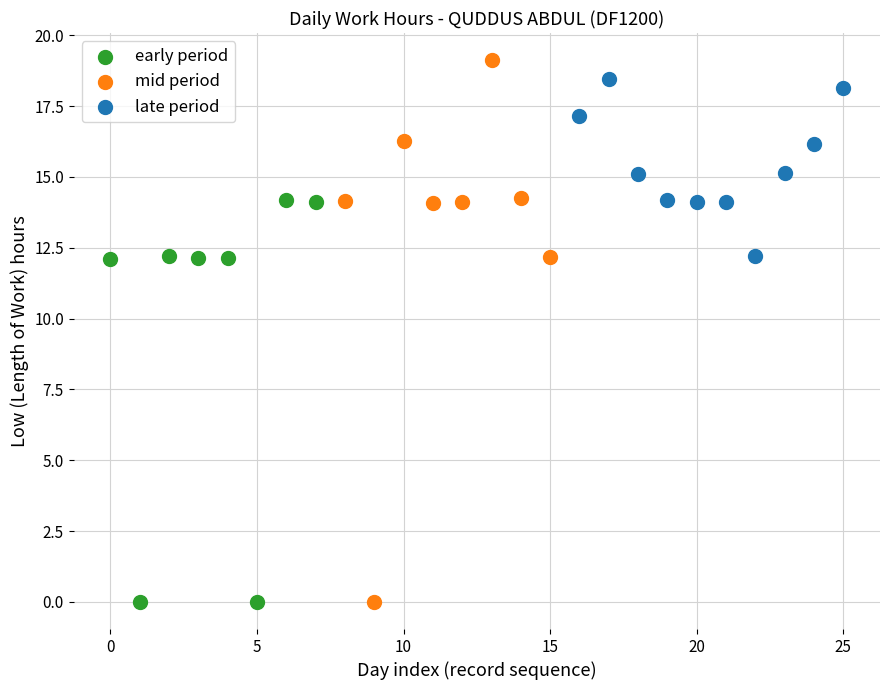

Which series has the widest spread of Y values?

mid period